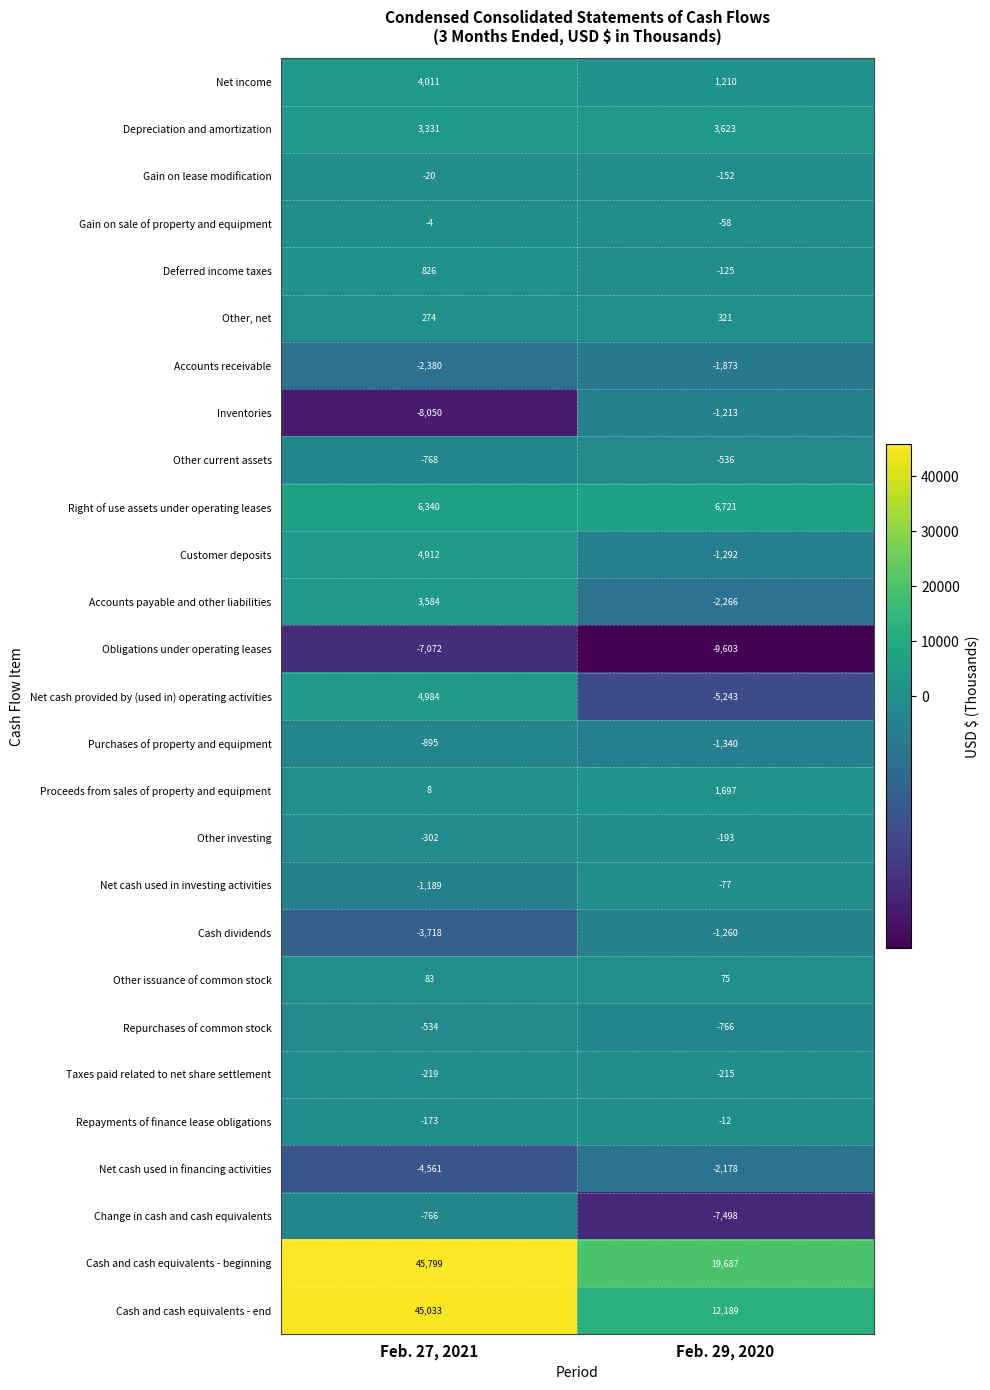

What is the spread (max minus min) of values at Feb. 29, 2020?

29290